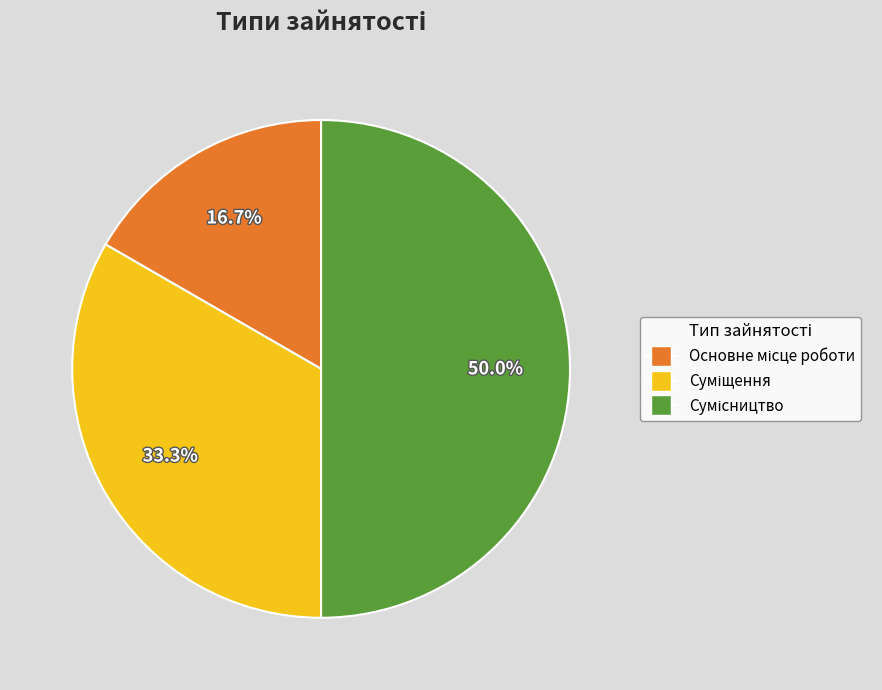

Does Сумісництво account for over 50% of the chart?

No